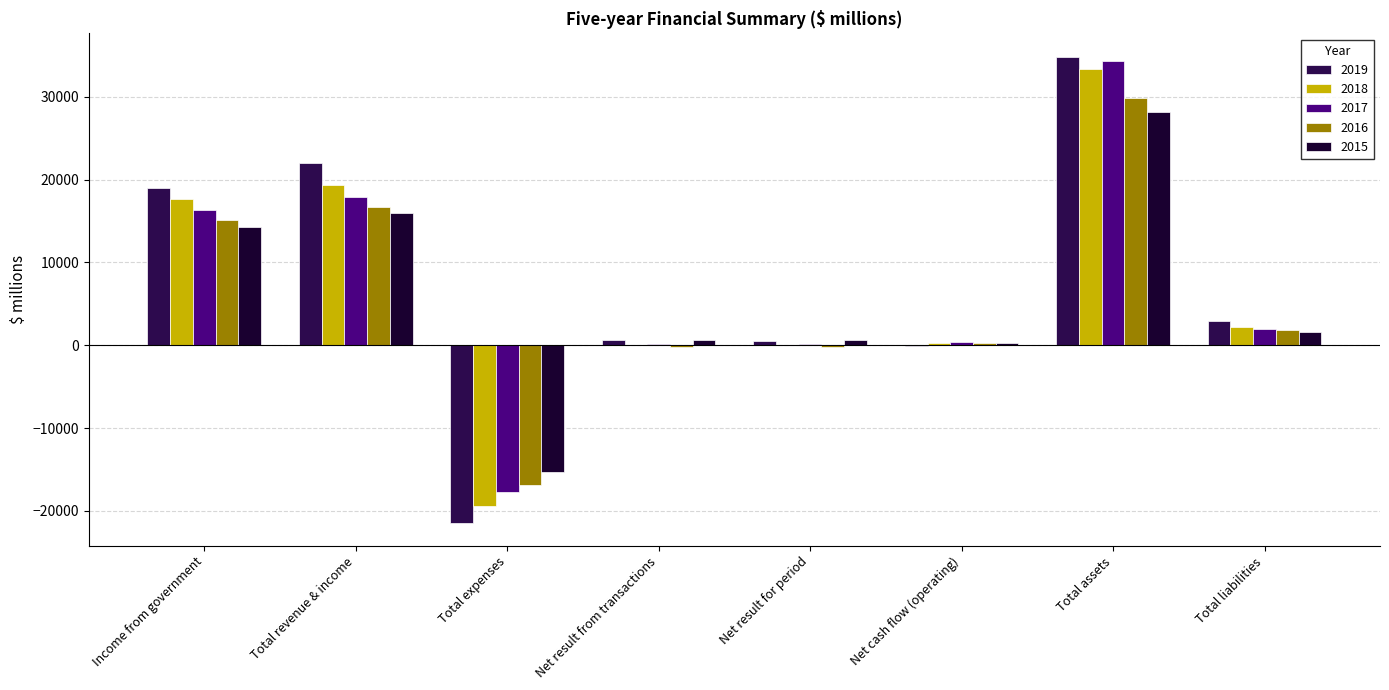

Which series changed the most between Total revenue & income and Net cash flow (operating)?

2019